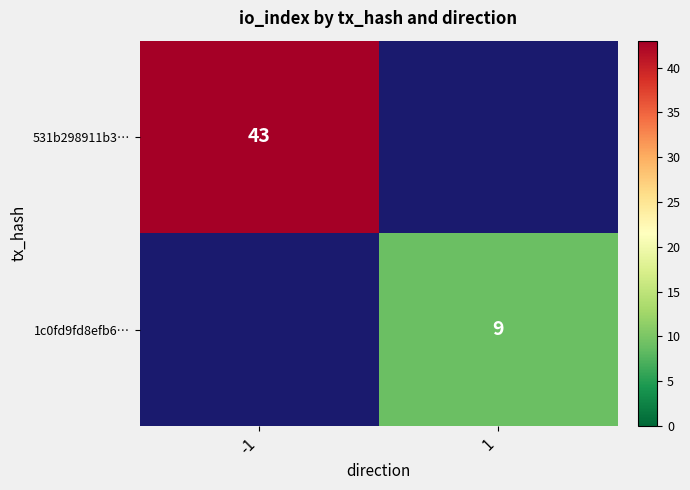

The value of 1c0fd9fd8efb6… at 1 is 3. True or false?

False